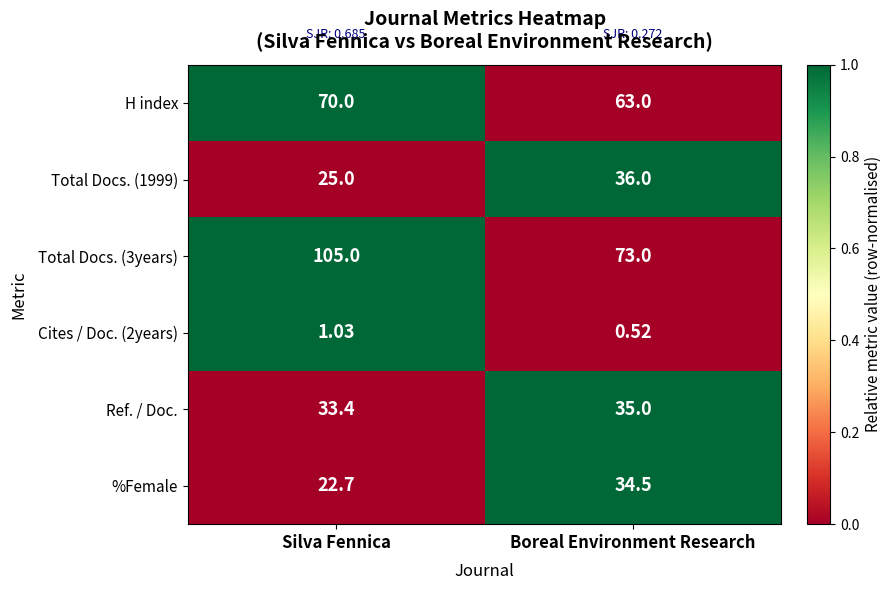

Which category has the highest value in the Total Docs. (3years) series?

Silva Fennica